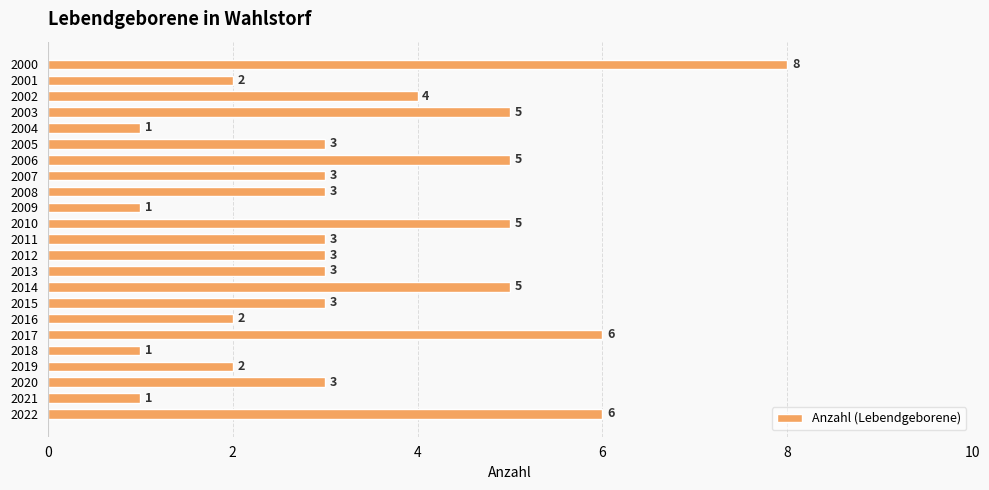

How many values are below 3?

7